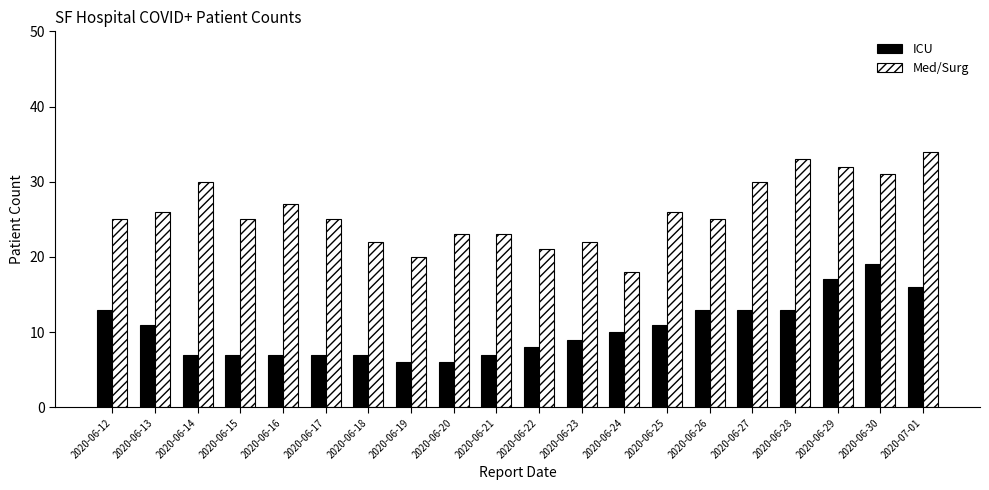

At which category does the chart reach its peak across all series?

2020-07-01